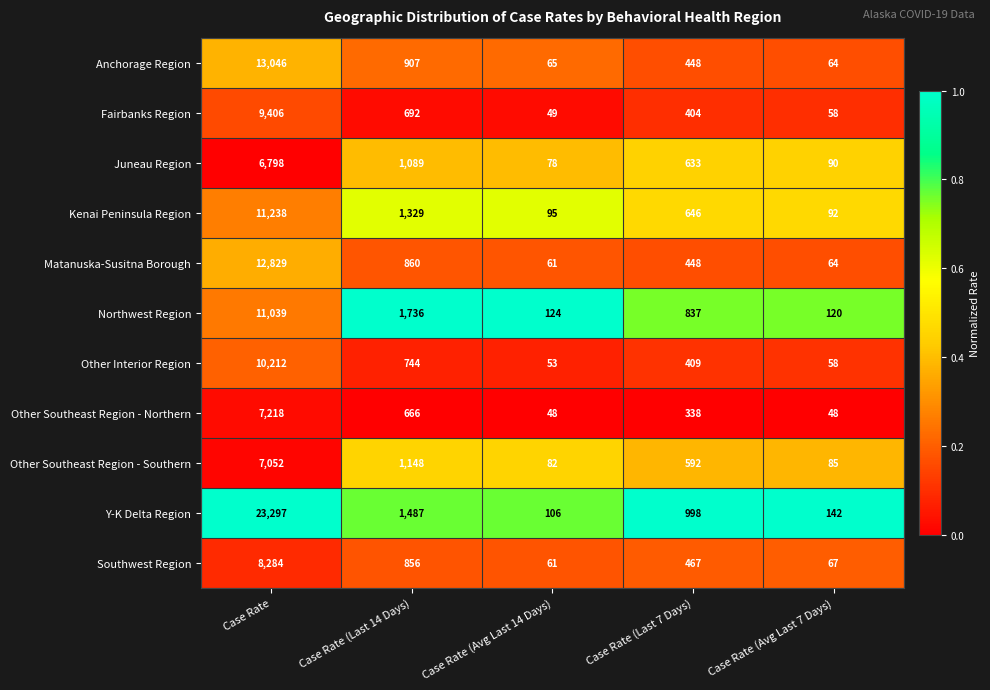

Between Case Rate (Avg Last 14 Days) and Case Rate (Last 7 Days), which series saw the biggest shift?

Y-K Delta Region